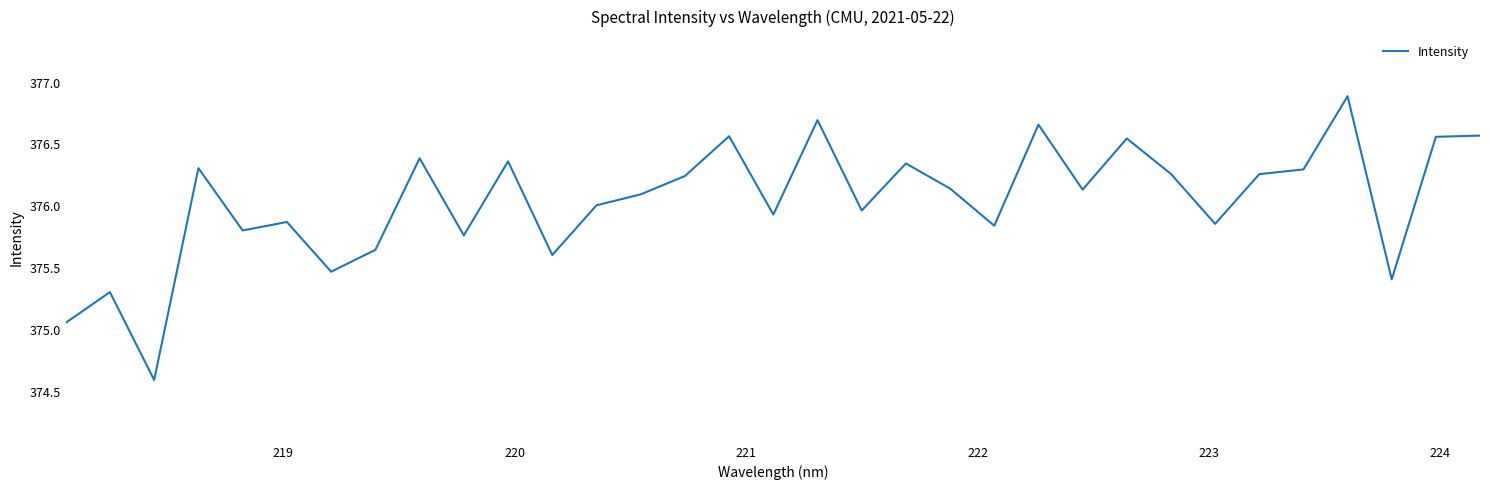

What is the difference between the maximum and minimum values?

2.3